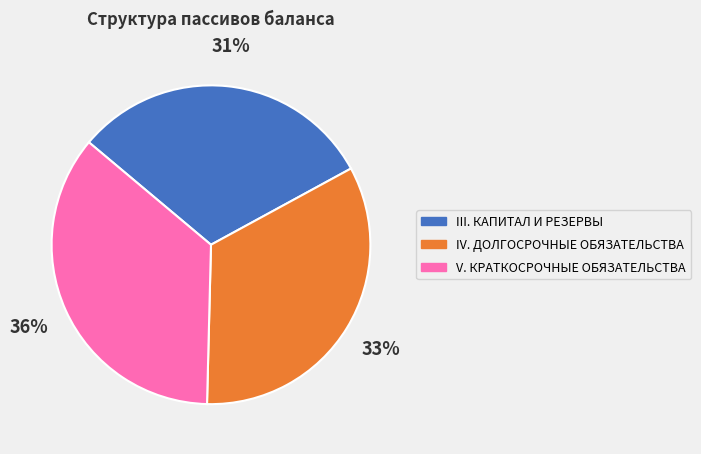

How many slices are in this pie chart?

3